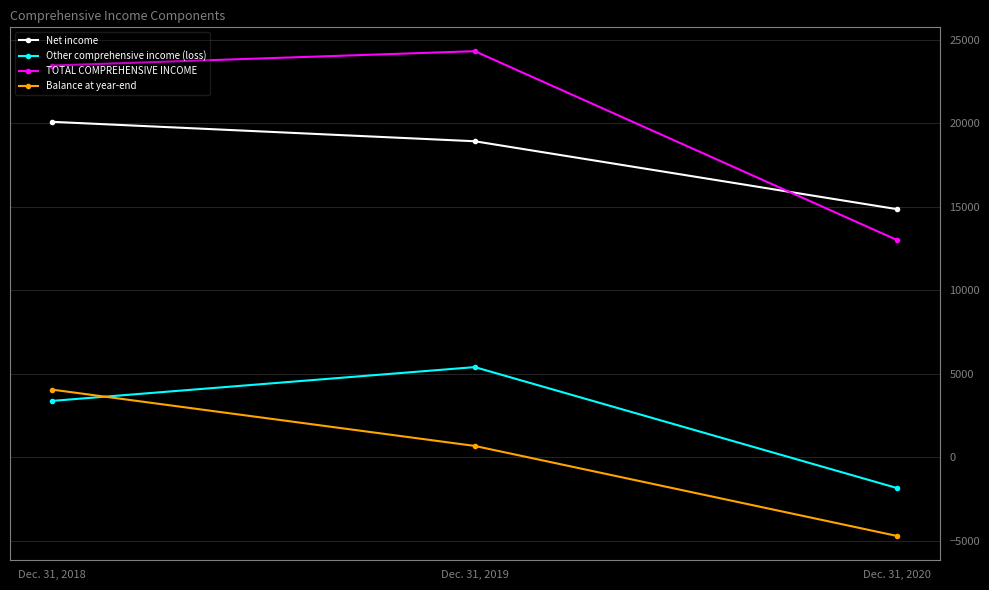

What is the difference between the maximum and minimum values in the Other comprehensive income (loss) series?

7244